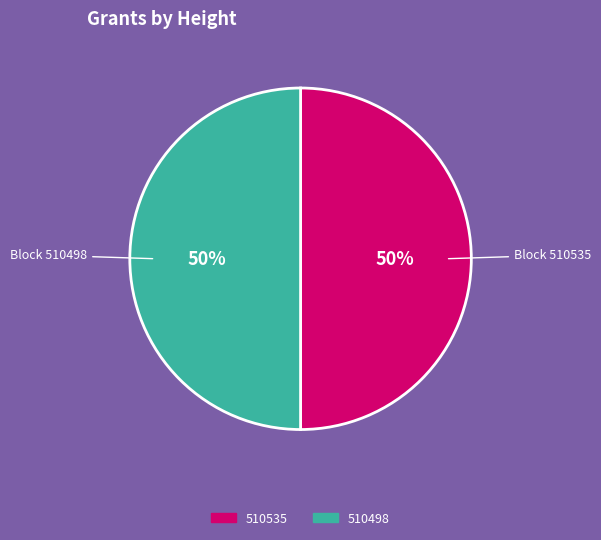

To the nearest percent, what is the combined percentage of 510535 and 510498?

100%